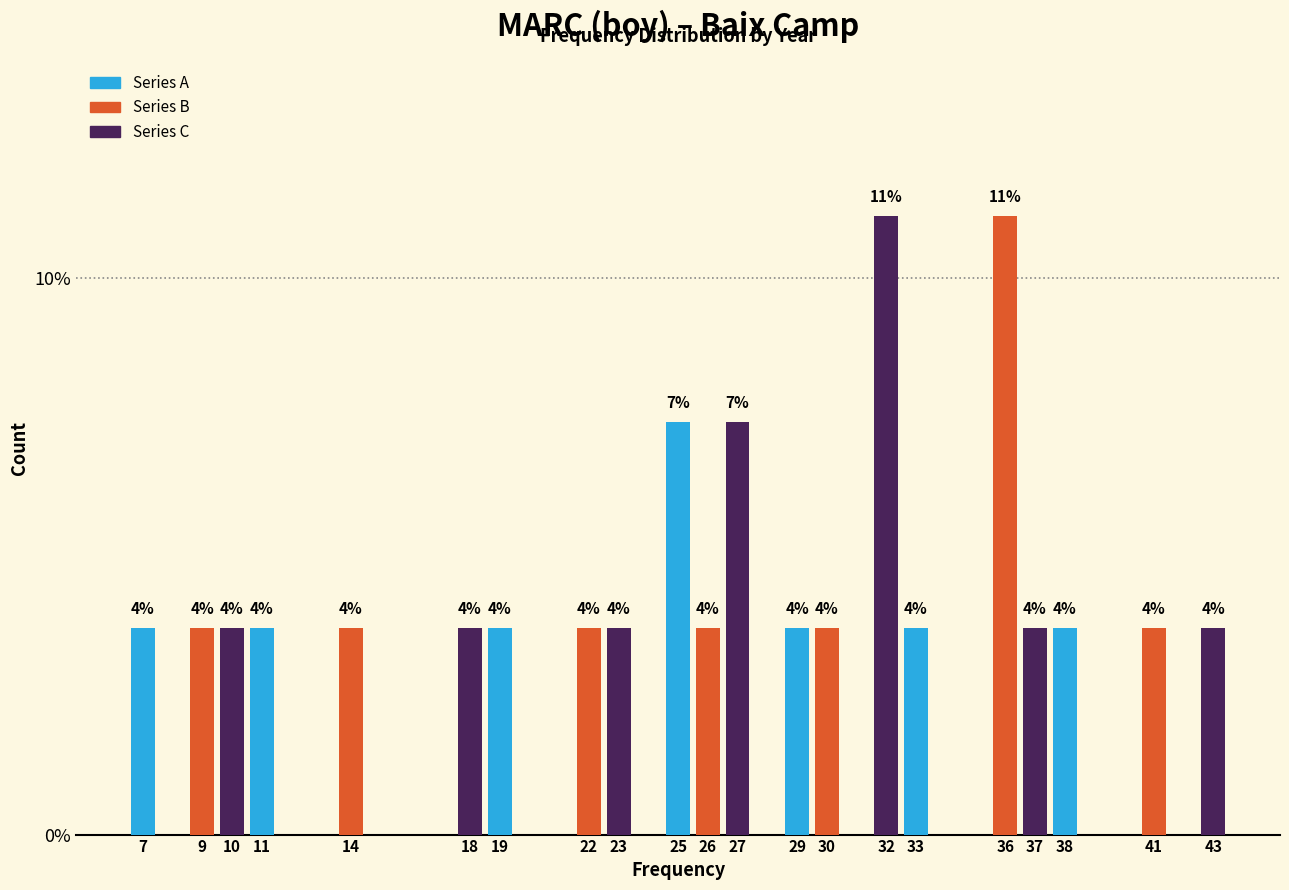

How many bars are there in total?

21